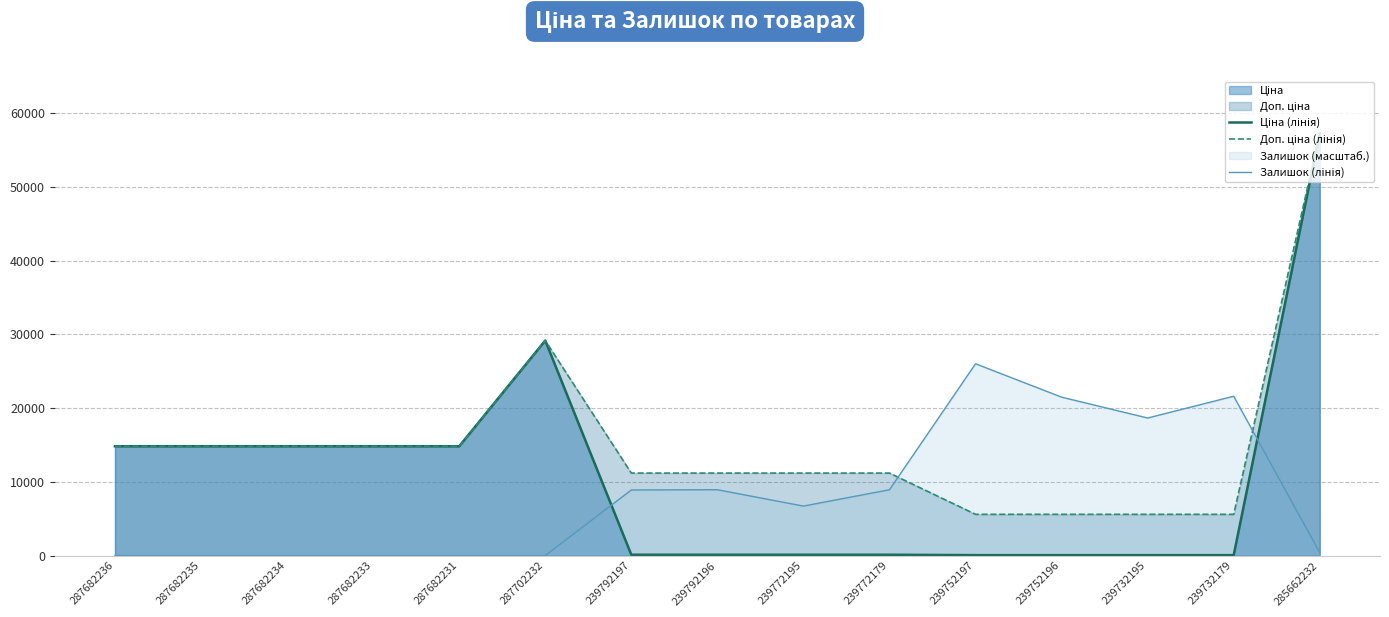

Rank the series at 285662232 from lowest to highest value.

Залишок (лінія), Ціна (лінія), Доп. ціна (лінія)